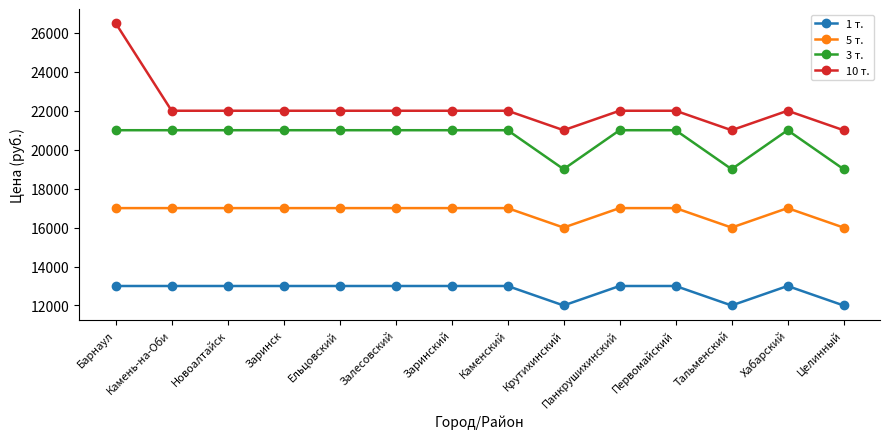

What is the minimum value shown in the chart?

12000